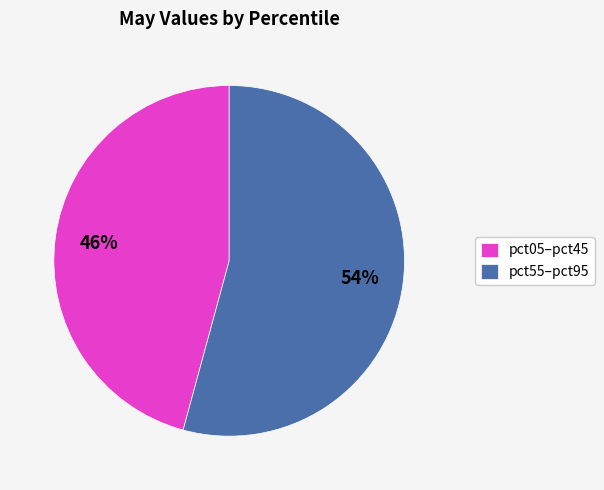

Does pct05–pct45 represent more than half of the total?

No